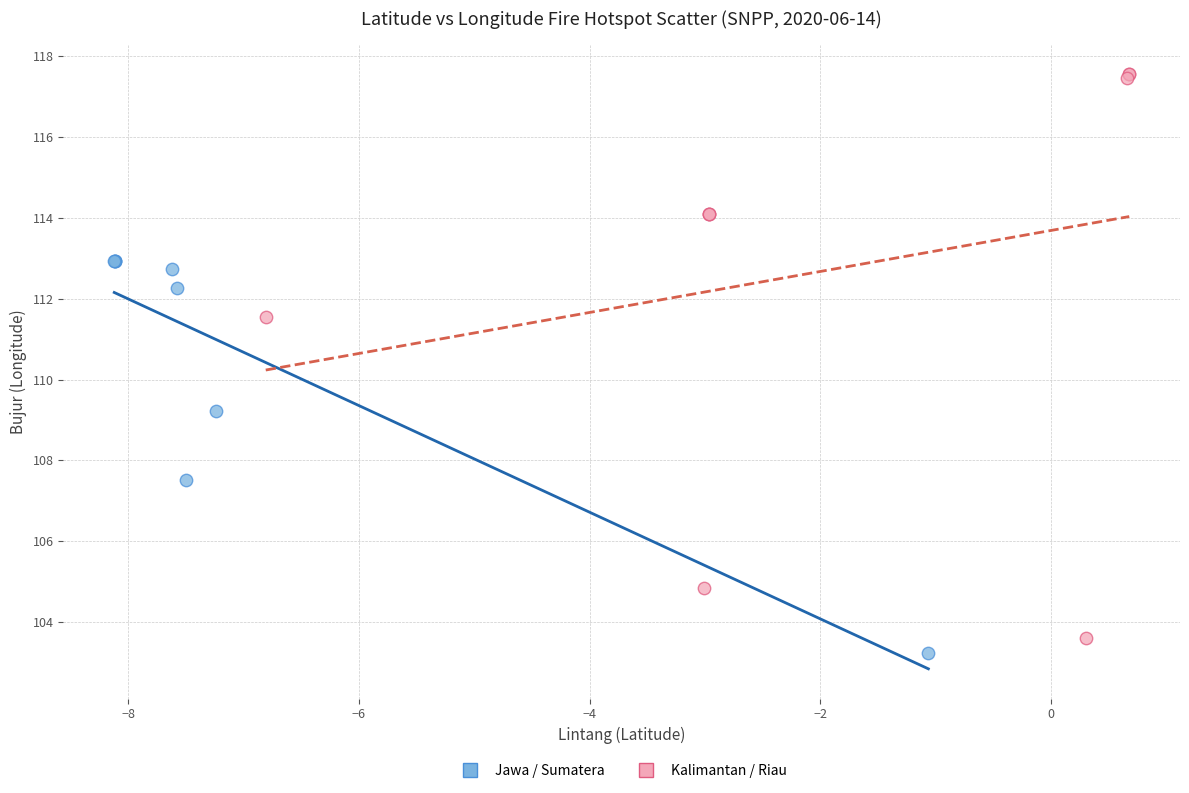

Which series reaches the minimum Y coordinate?

Jawa / Sumatera